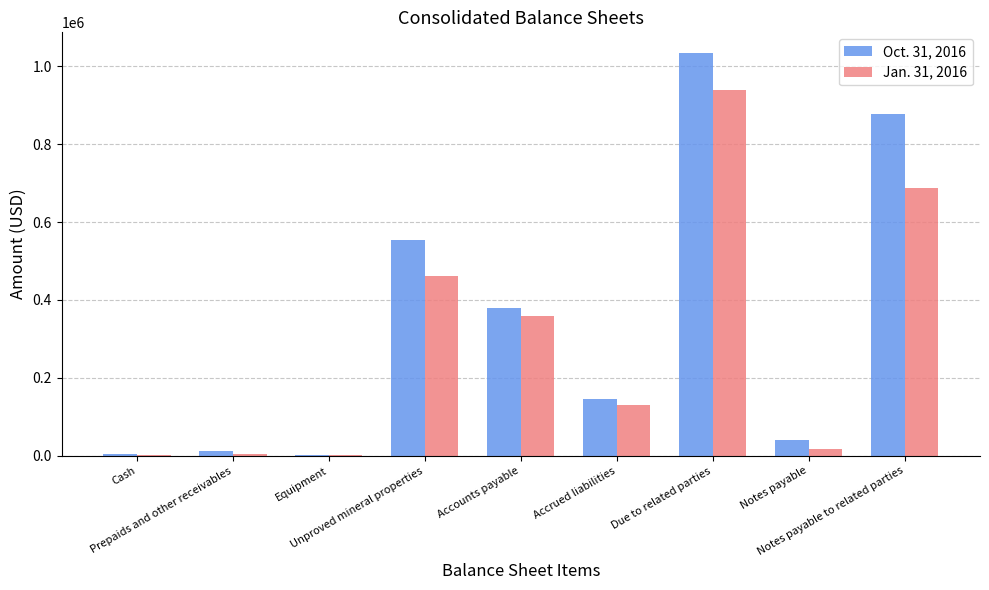

What is the greatest value displayed?

1034894